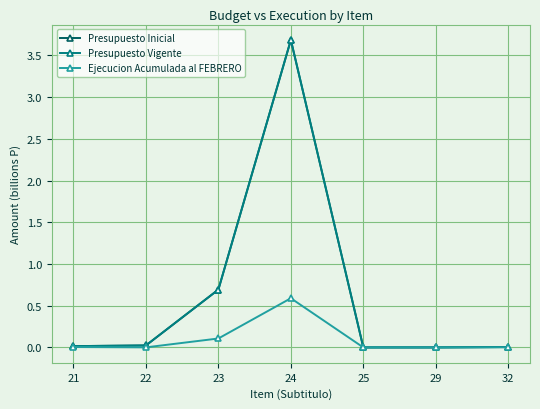

How many lines are shown in the chart?

3